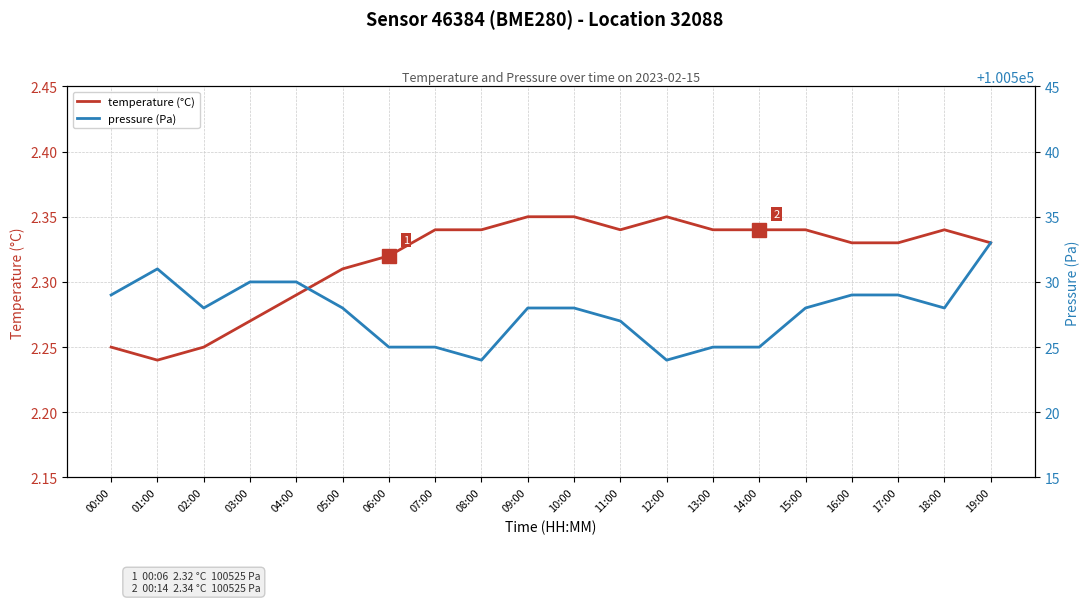

What is the average value of the temperature (°C) series?

2.3